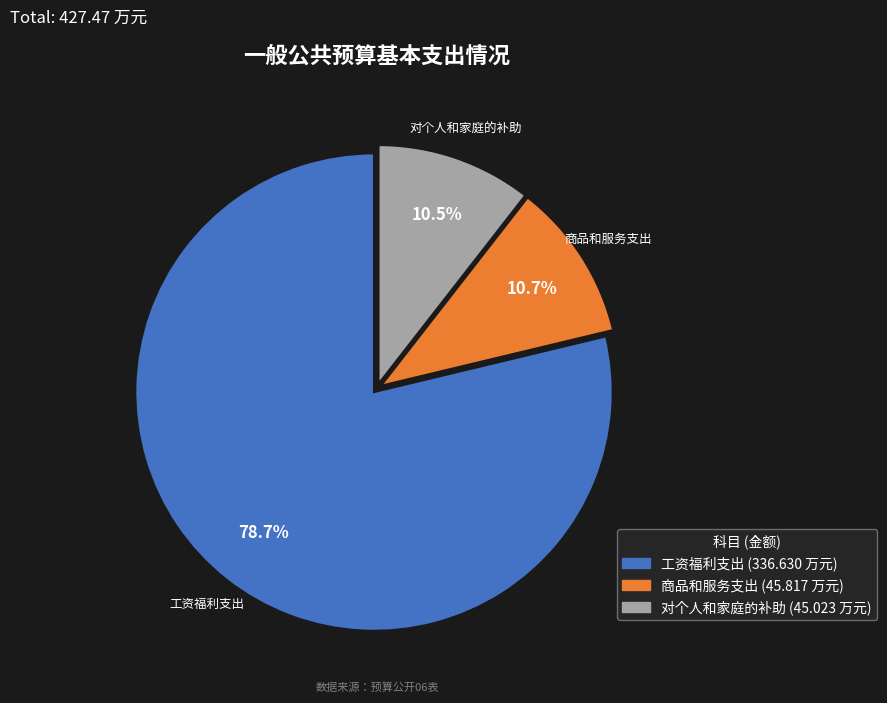

The 商品和服务支出 slice represents 3% of the pie. True or false?

False